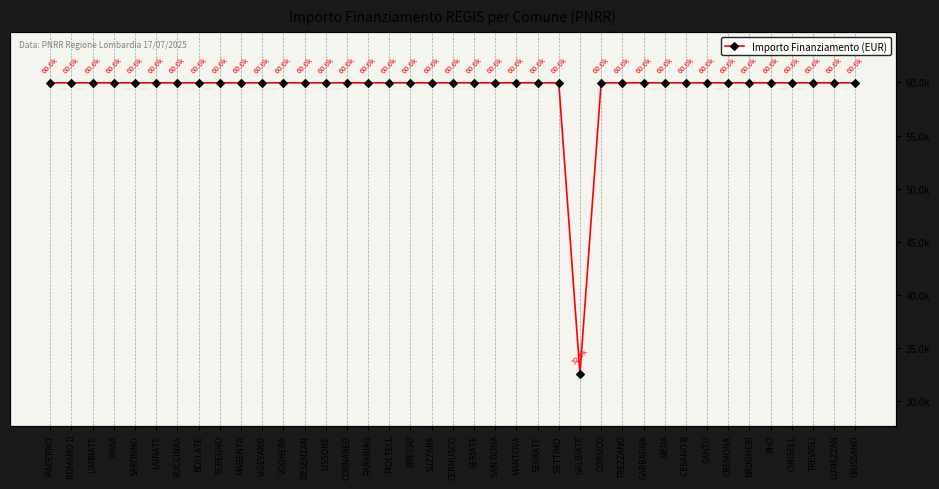

True or false: the data shows 59966 at CORNARED.

True